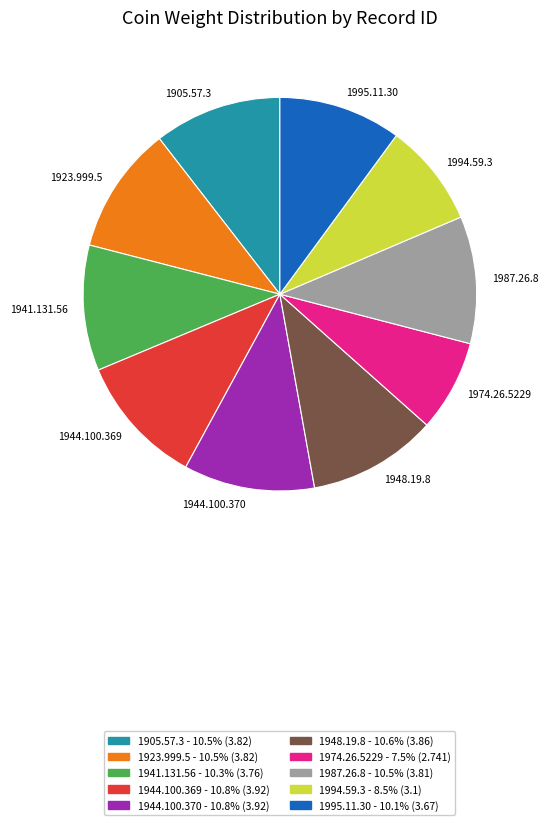

How many slices are in this pie chart?

10